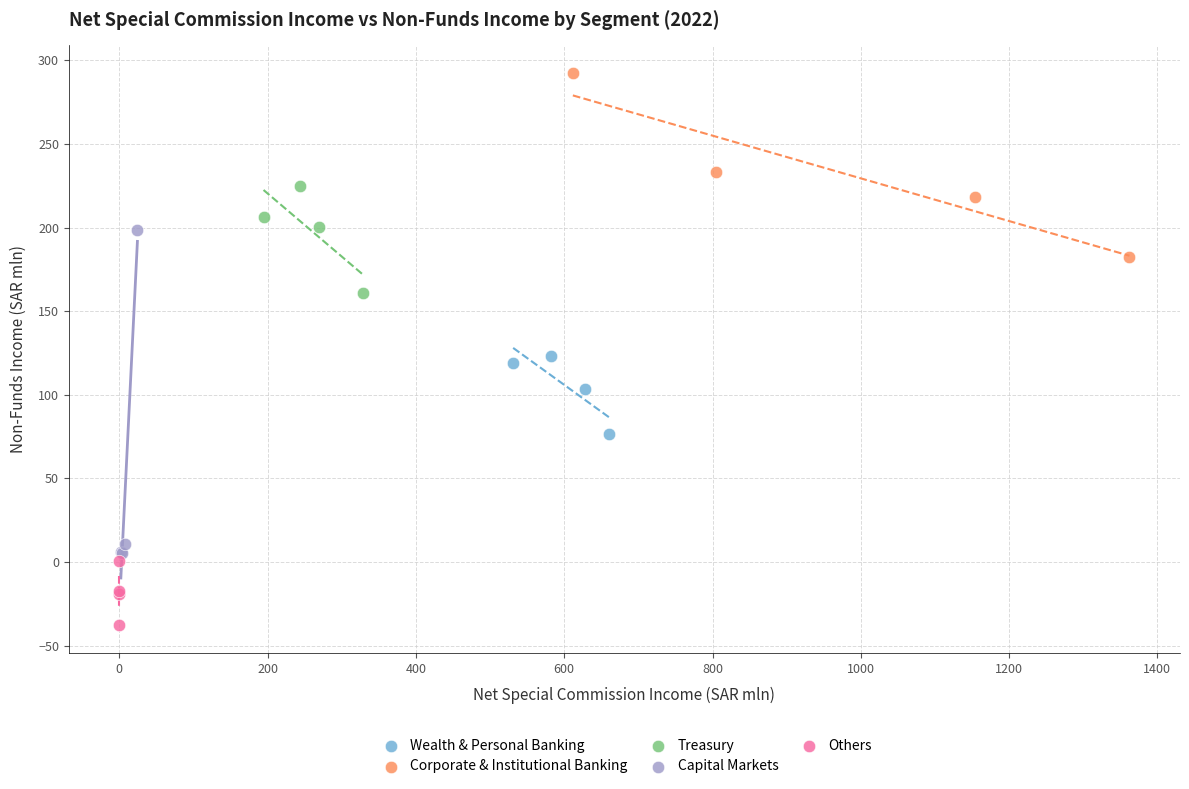

Which series contains the lowest Y value?

Others